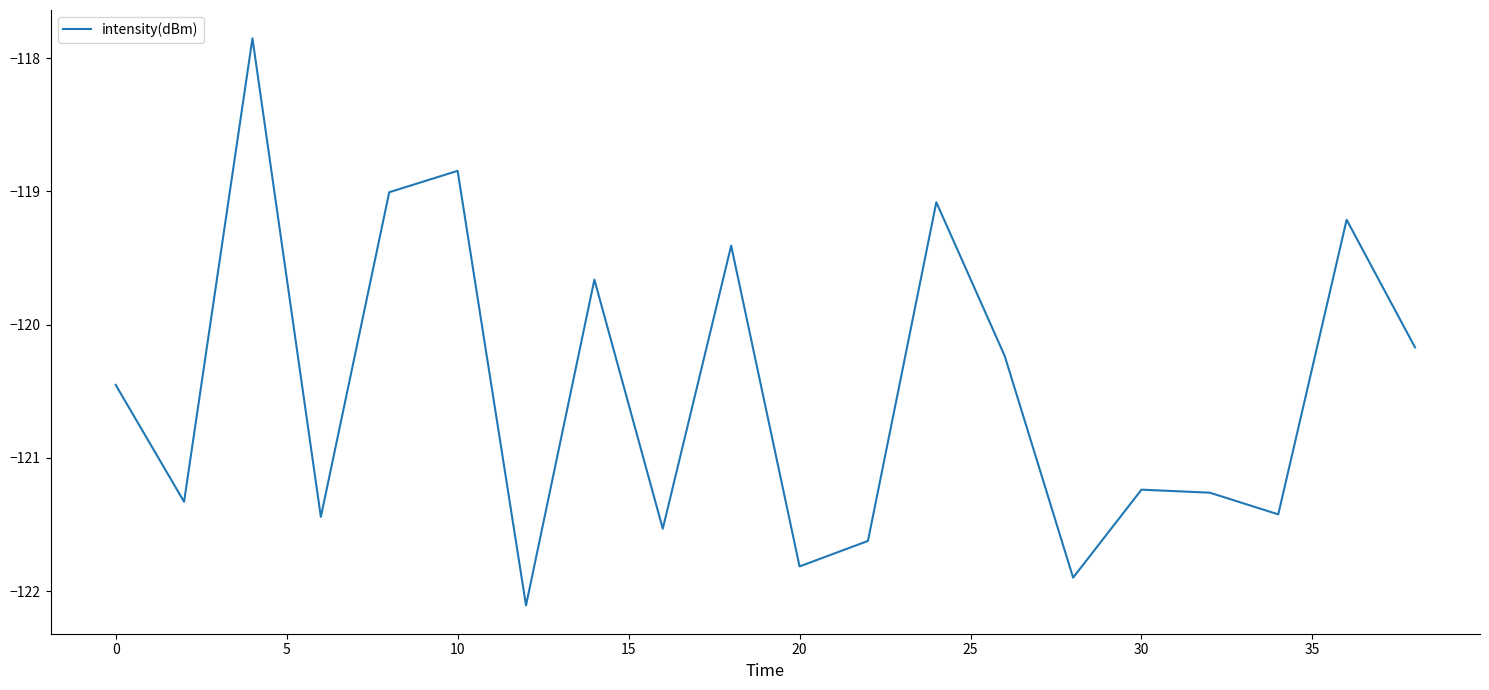

What is the smallest value displayed?

-122.1